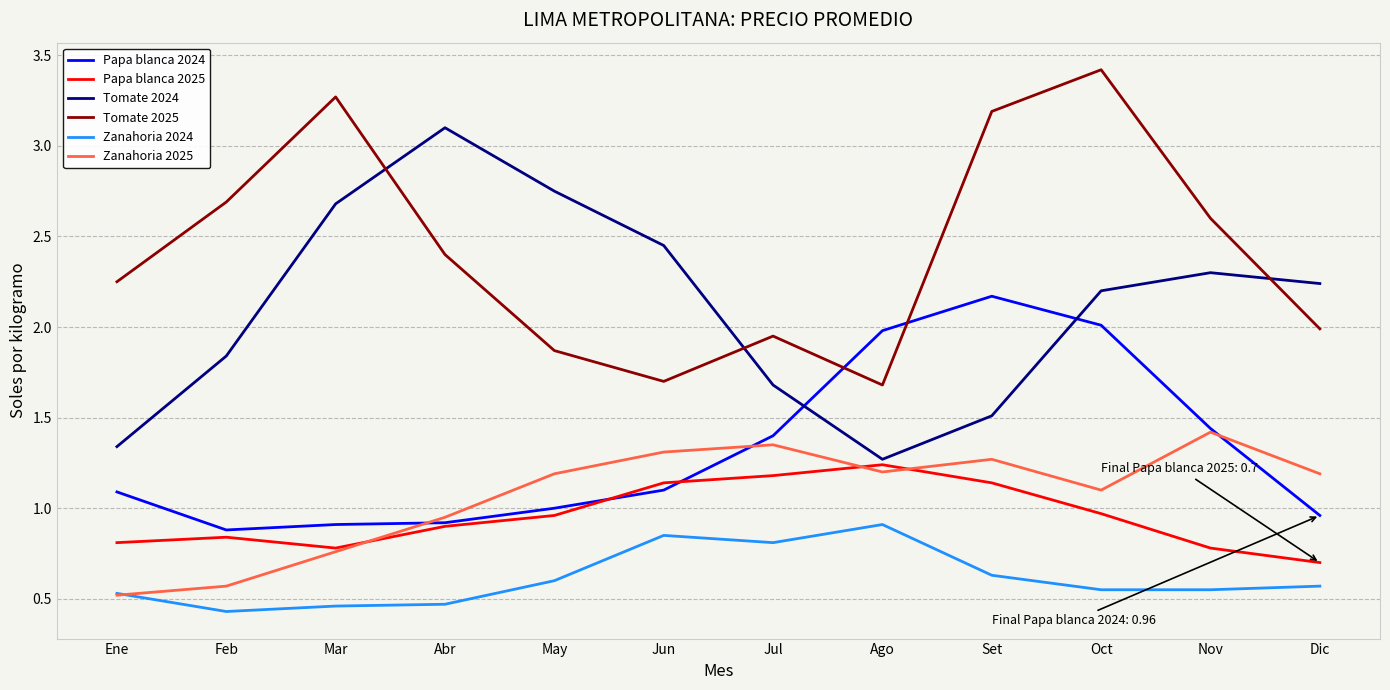

List the series in order of their peak value, lowest first.

Zanahoria 2024, Papa blanca 2025, Zanahoria 2025, Papa blanca 2024, Tomate 2024, Tomate 2025